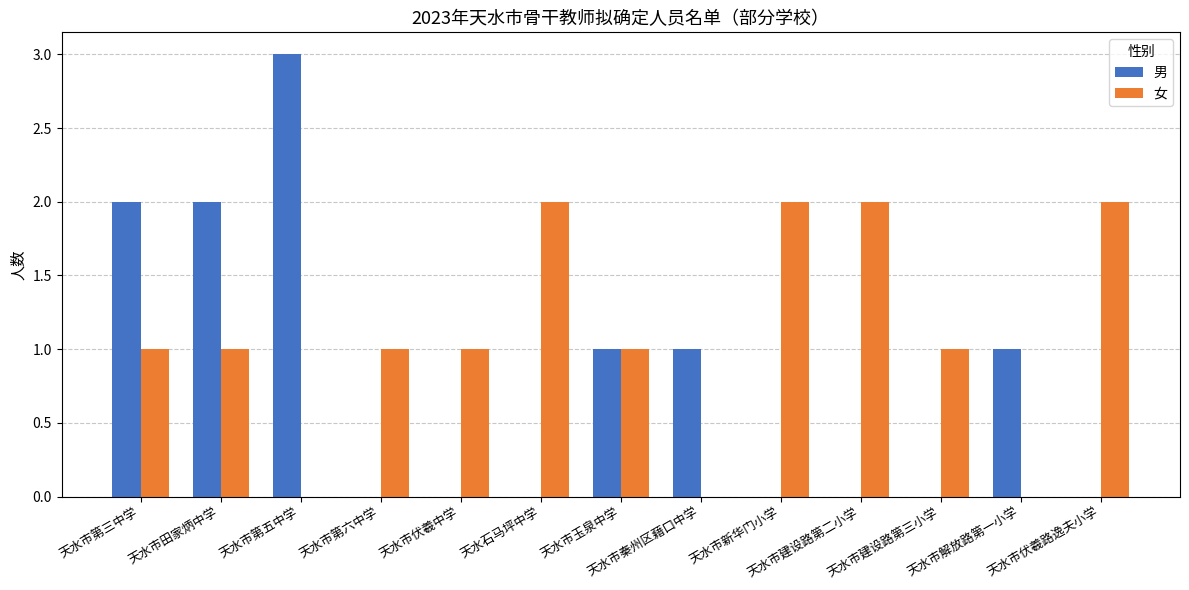

How many groups of bars are there?

13